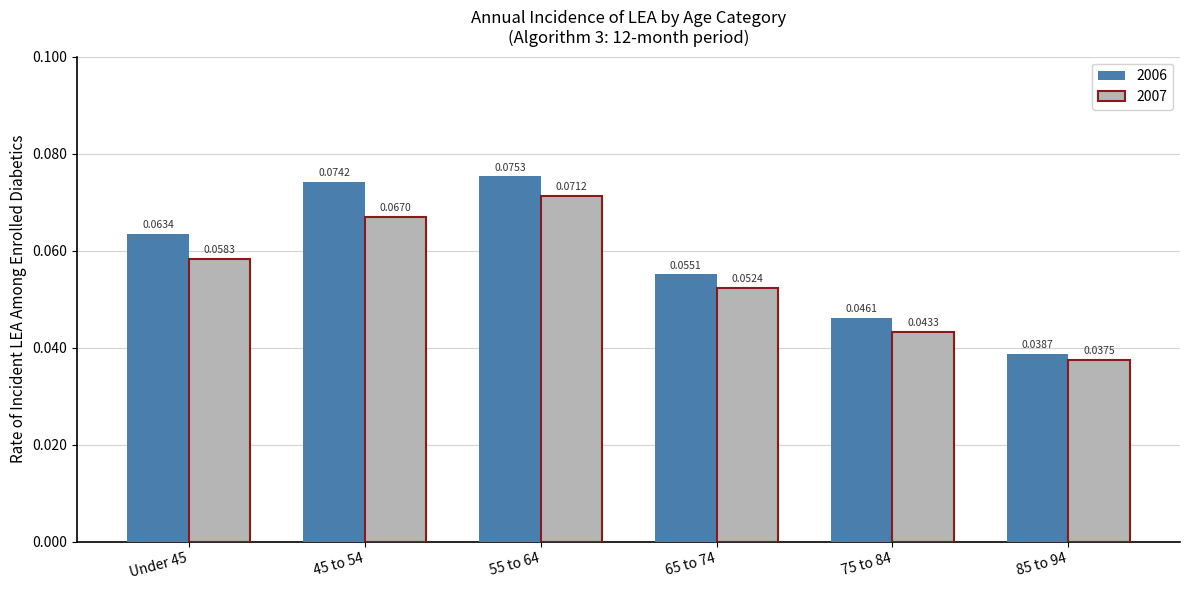

How many bars are there in total?

12